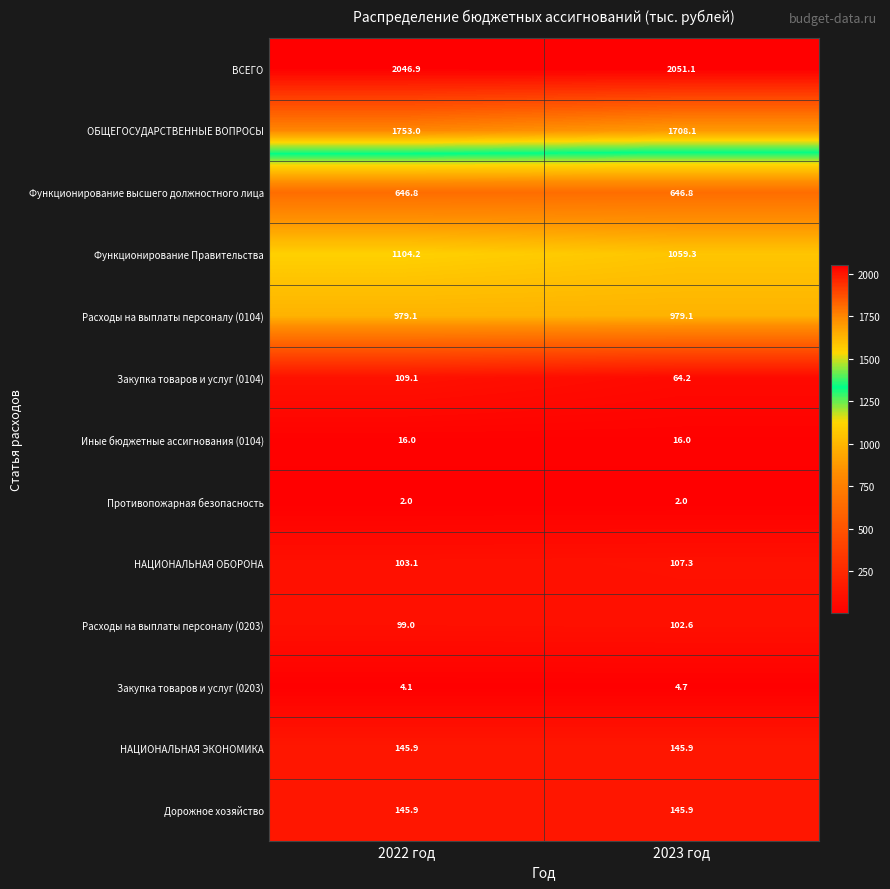

True or false: Закупка товаров и услуг (0104) has a value of 109.1 at 2022 год.

True